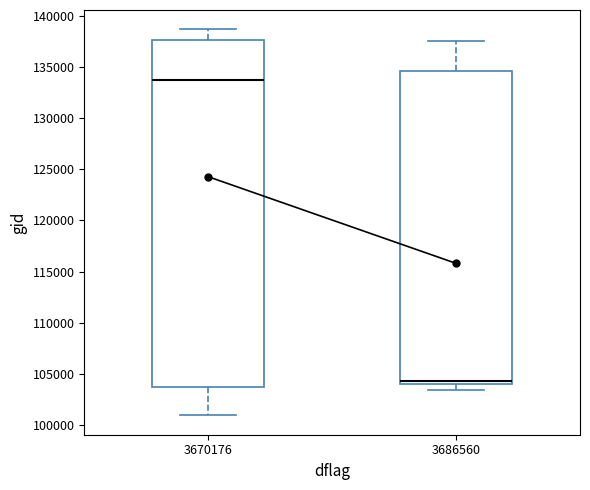

Which box is the tallest, from its lower edge to its upper edge?

3670176